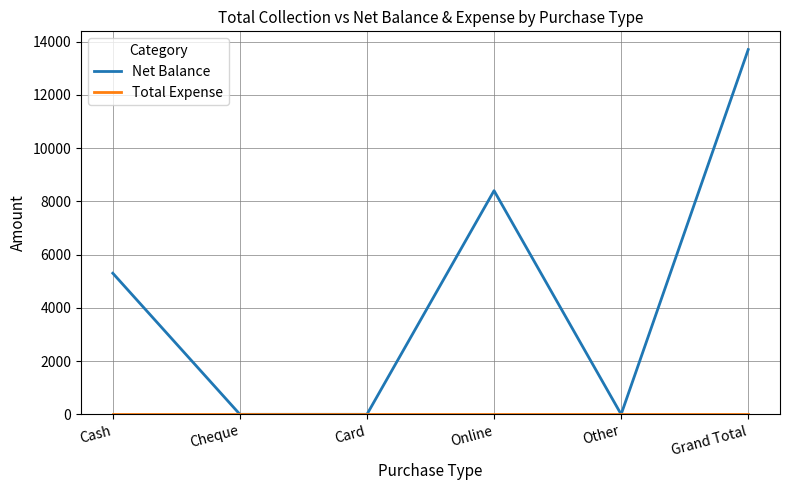

The Net Balance series shows 8915 at Cash. True or false?

False